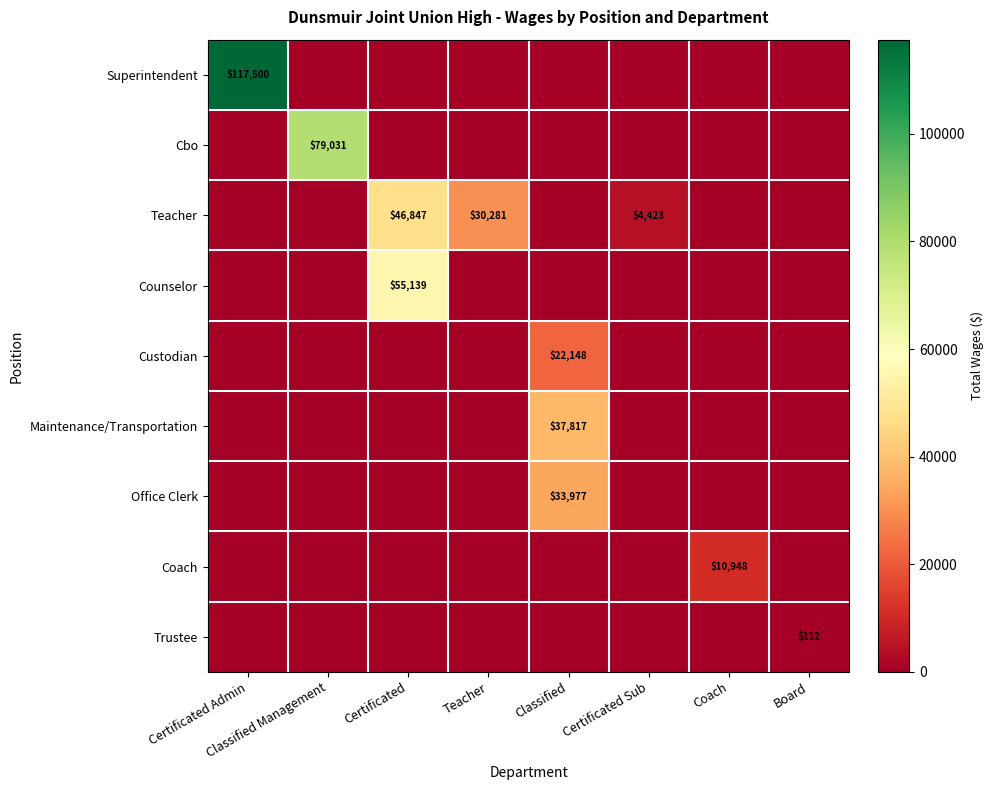

The value of Teacher at Teacher is 53015. True or false?

False